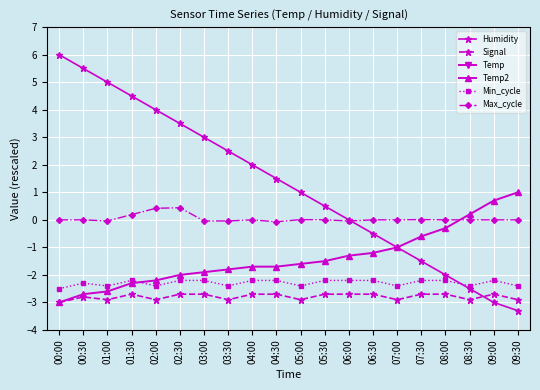

Which has a higher value, 05:30 or 01:30?

01:30